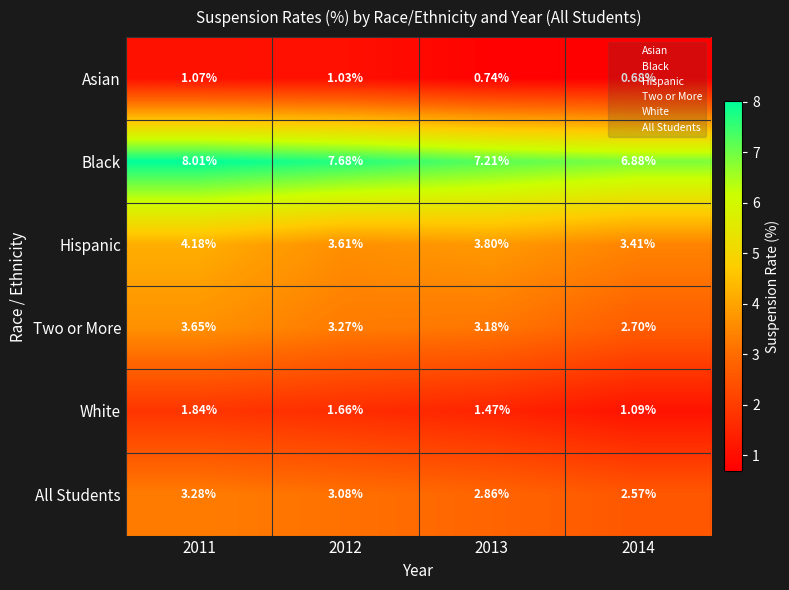

Is the value of Two or More at 2013 greater than the value of Black at 2014?

No